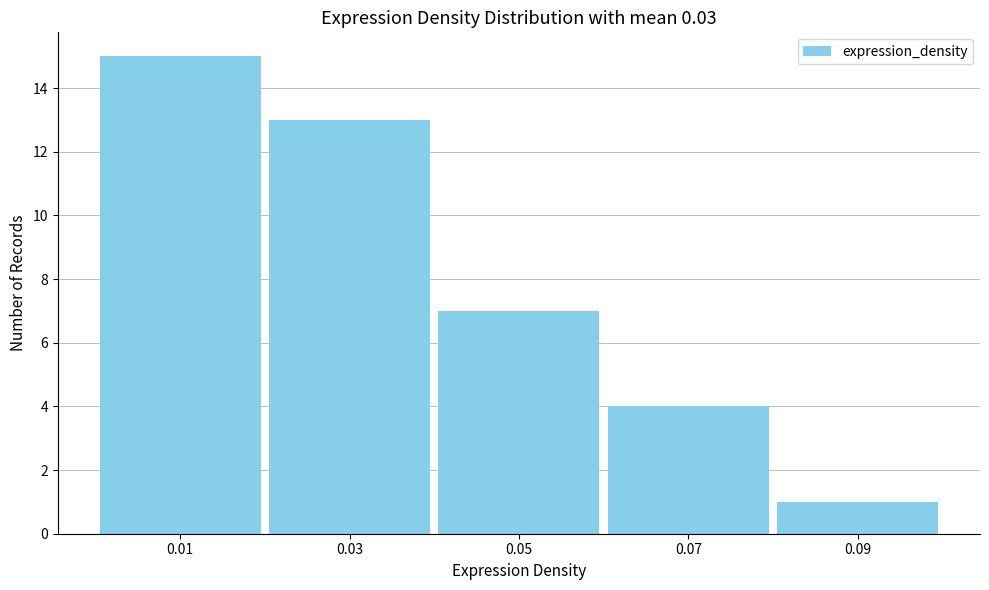

Reading left to right, extract all data points from this chart.

0.01=15	0.03=13	0.05=7	0.07=4	0.09=1